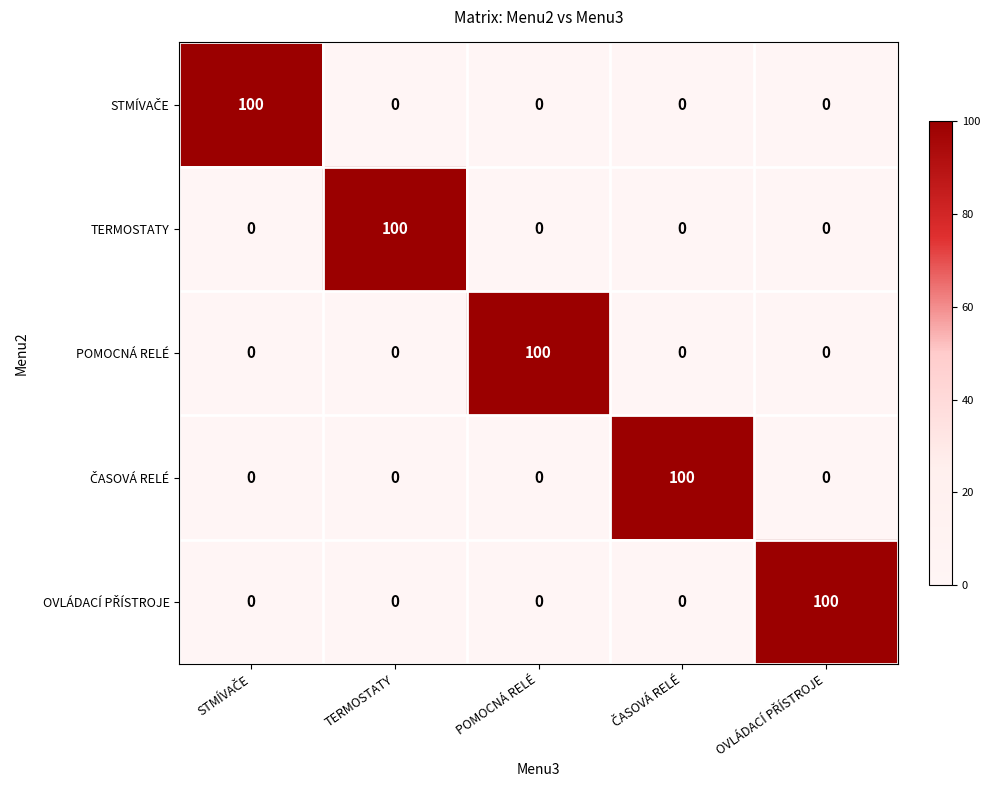

What is the average value of the TERMOSTATY series?

20